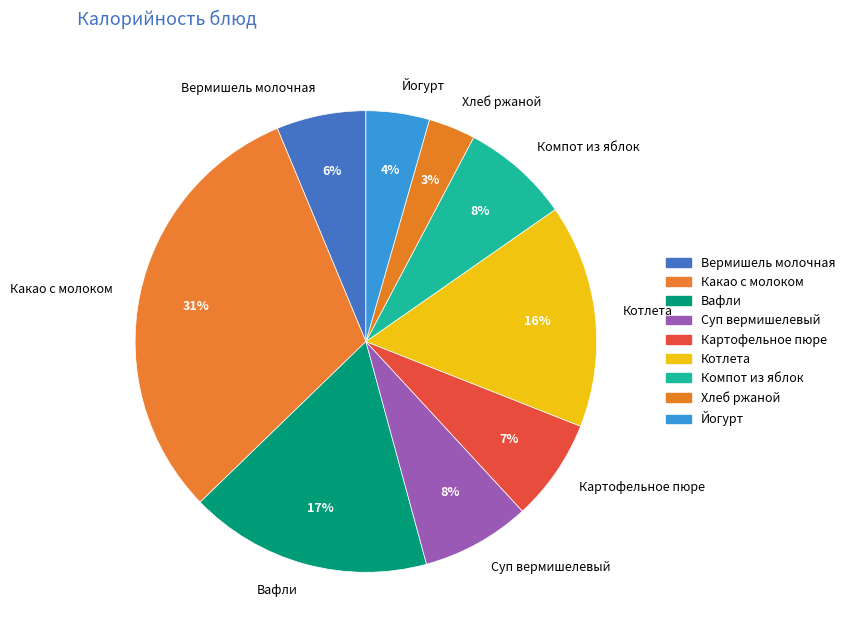

How many slices are in this pie chart?

9